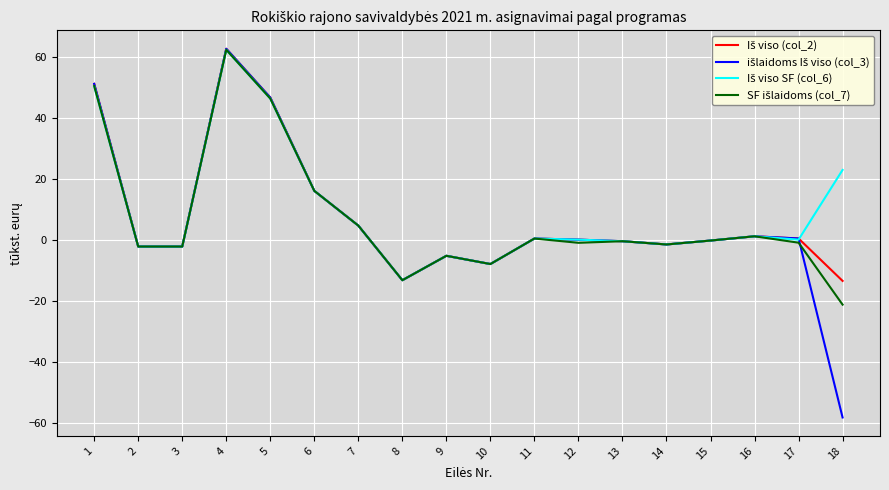

At which category is the sum across all series the highest?

4